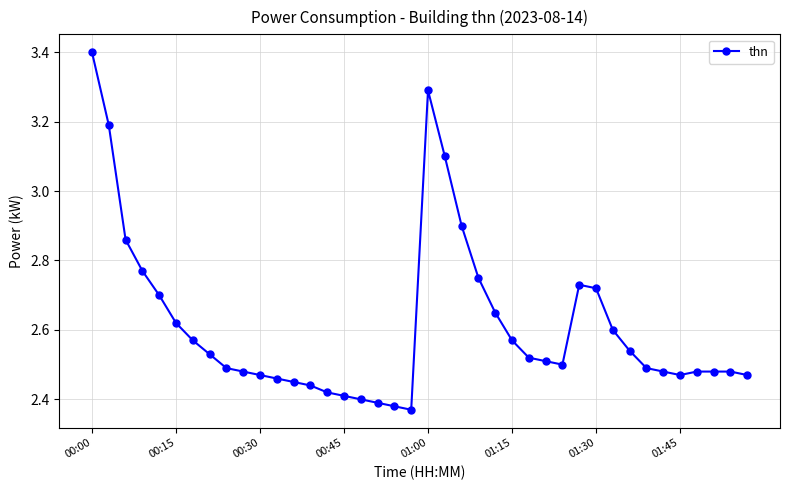

What is the difference between the maximum and minimum values?

1.0